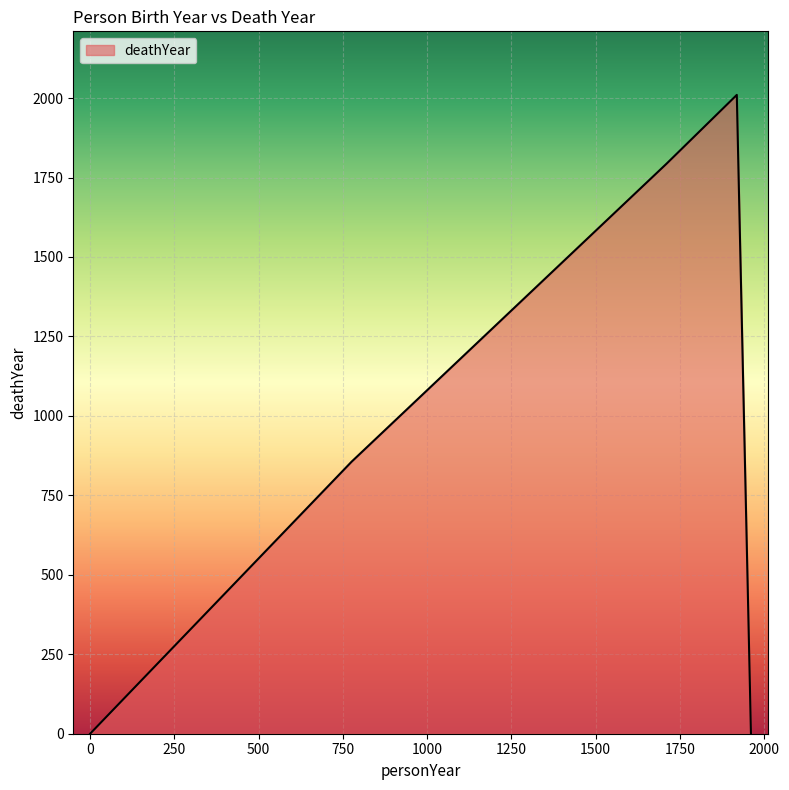

What is the difference between the maximum and minimum values?

2010